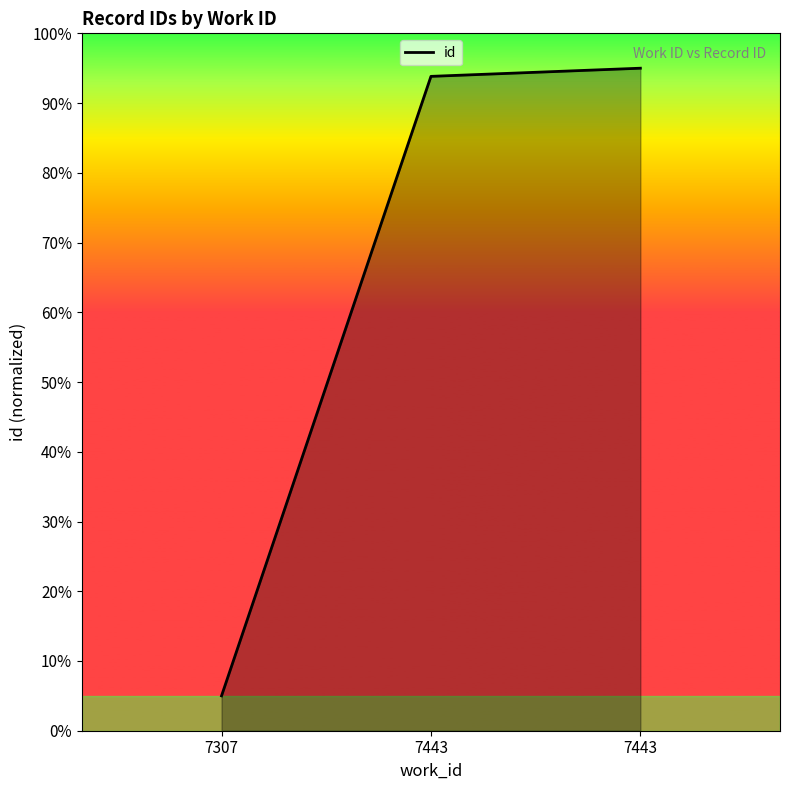

At which label does the data first exceed 93?

7443